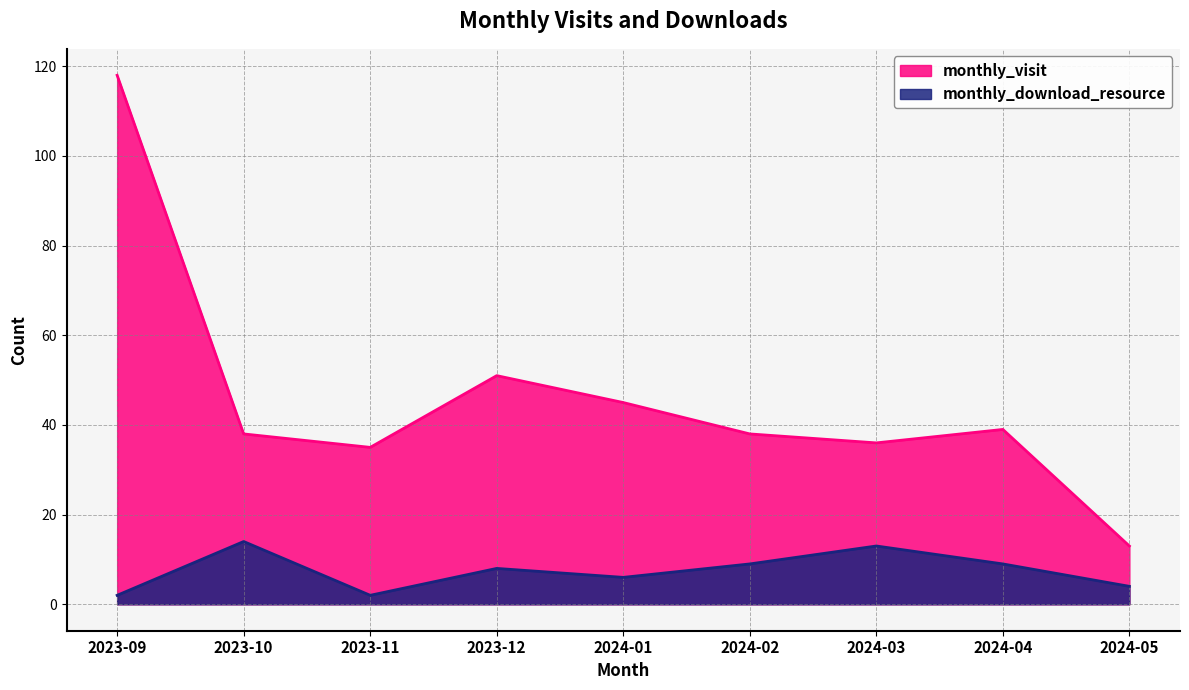

What is the maximum value shown in the chart?

118